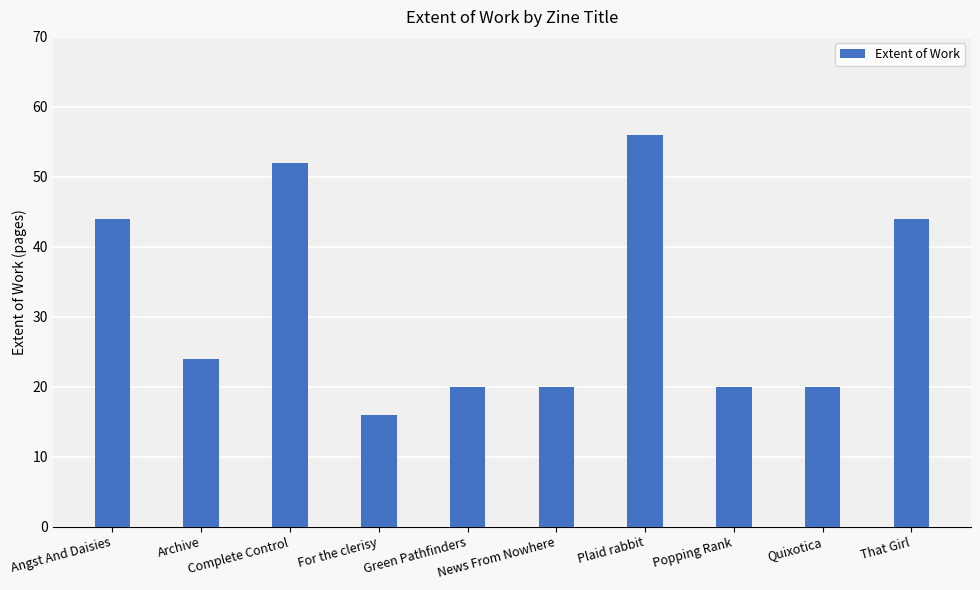

What is the difference between the values at Quixotica and Angst And Daisies?

24